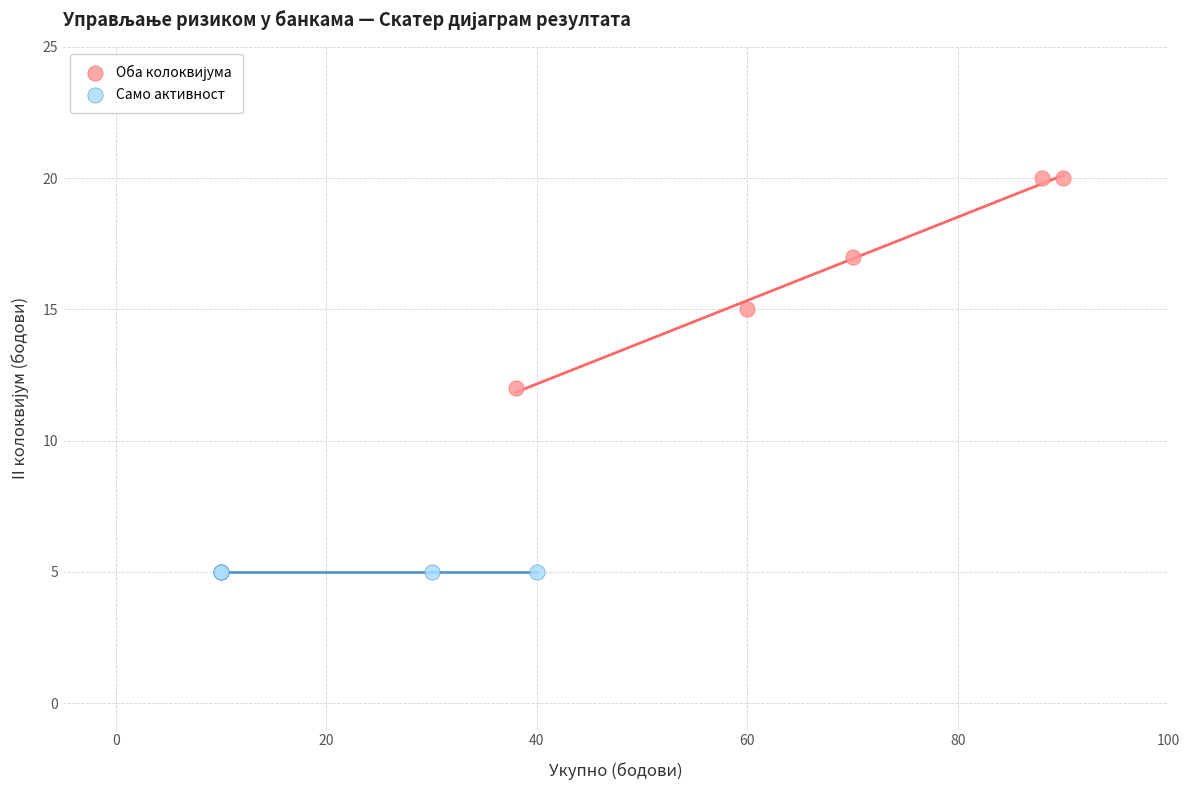

Which series reaches the minimum Y coordinate?

Само активност